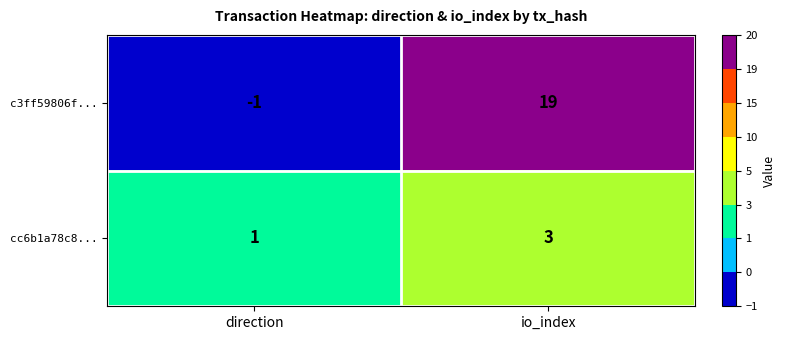

Reading left to right, transcribe all the data shown in this chart.

c3ff59806f...: -1	19
cc6b1a78c8...: 1	3